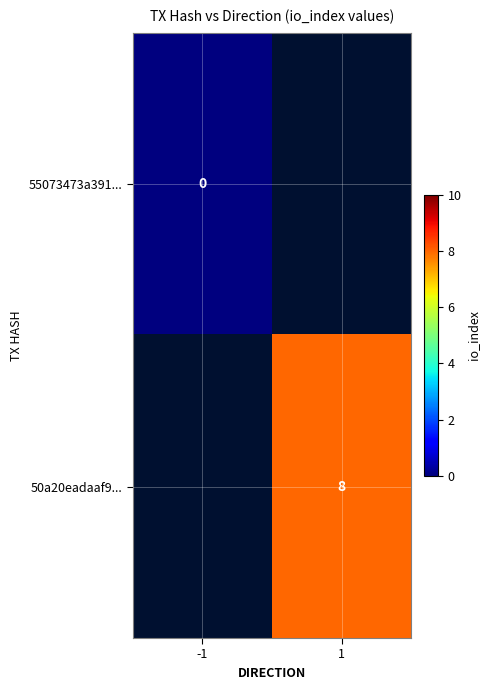

True or false: 50a20eadaaf9... has a value of 8 at 1.

True